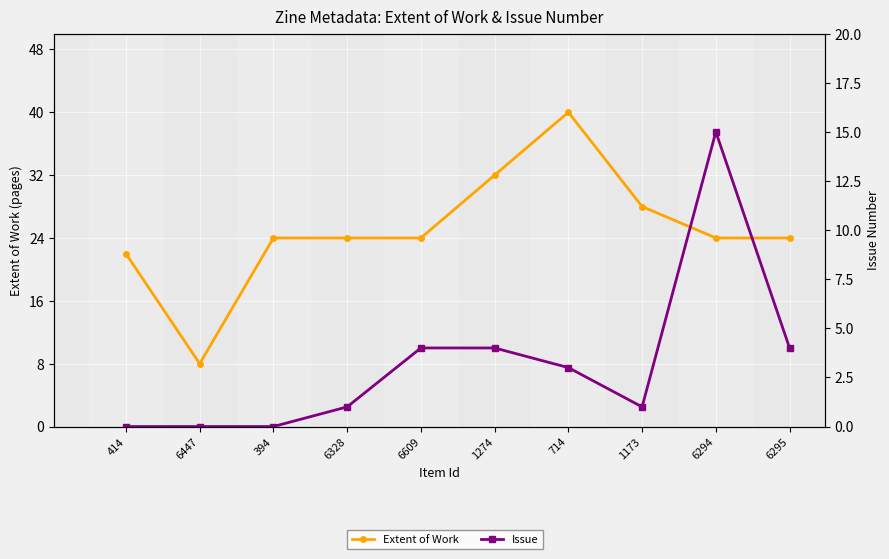

What position from the right is 1173?

3